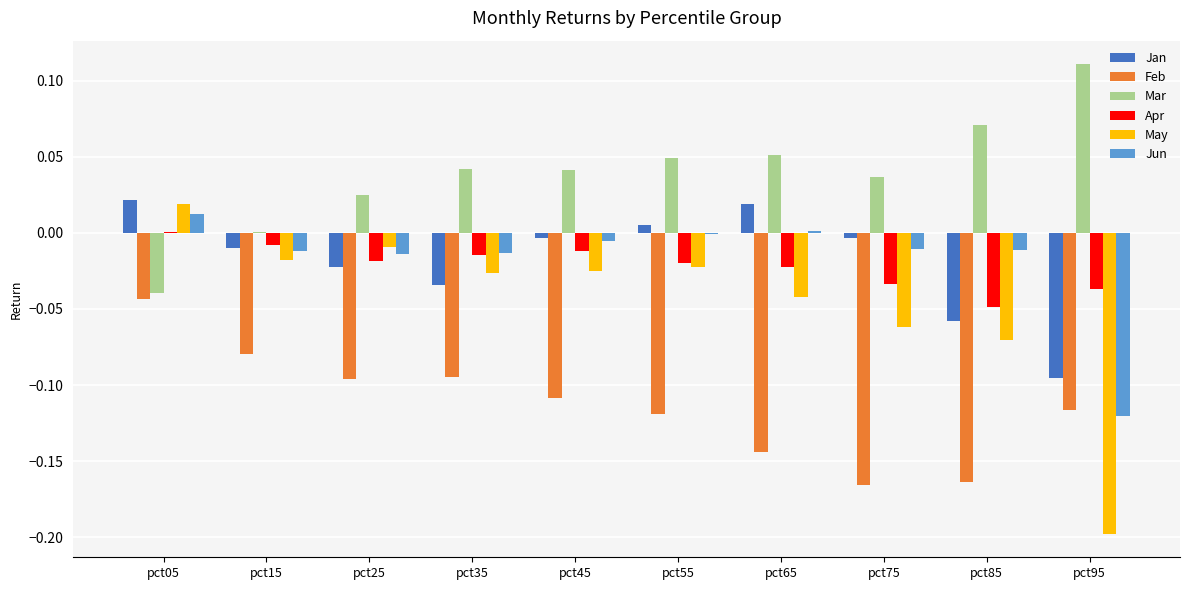

At which label does May first exceed 0?

pct05